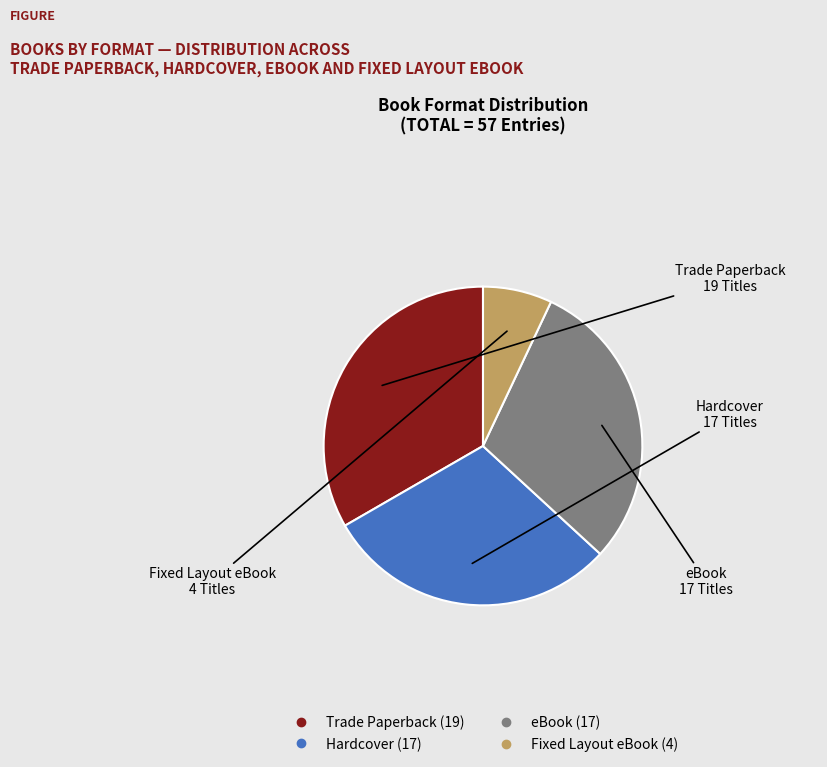

Combined, do Fixed Layout eBook and Trade Paperback account for over 50%?

No